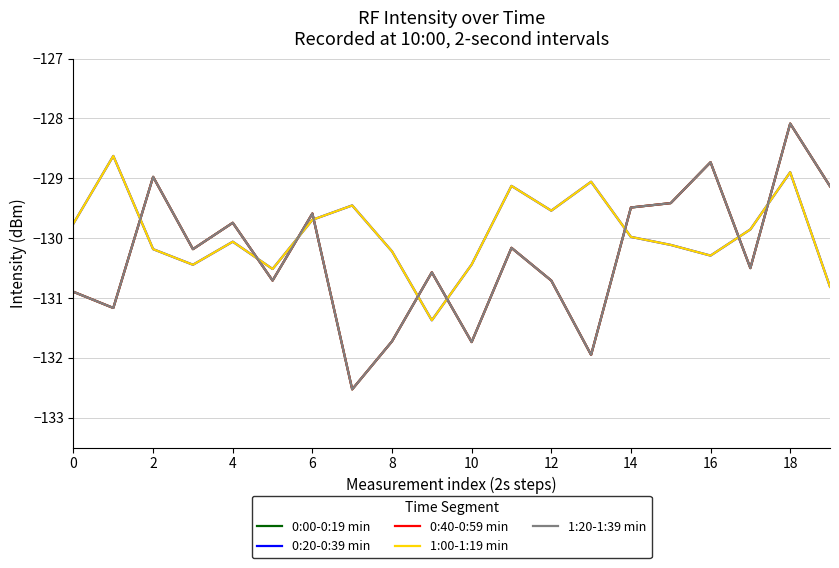

Rank the series by their maximum value, from highest to lowest.

0:00-0:19 min, 0:40-0:59 min, 1:20-1:39 min, 0:20-0:39 min, 1:00-1:19 min